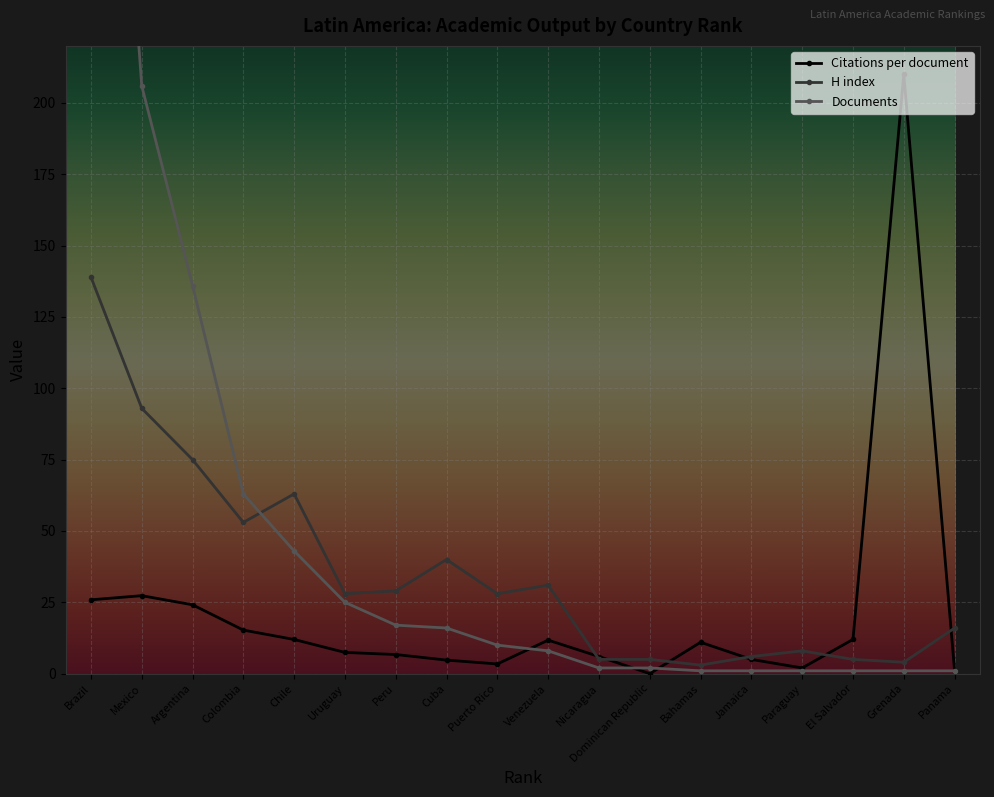

Which series has the widest spread of values?

Documents